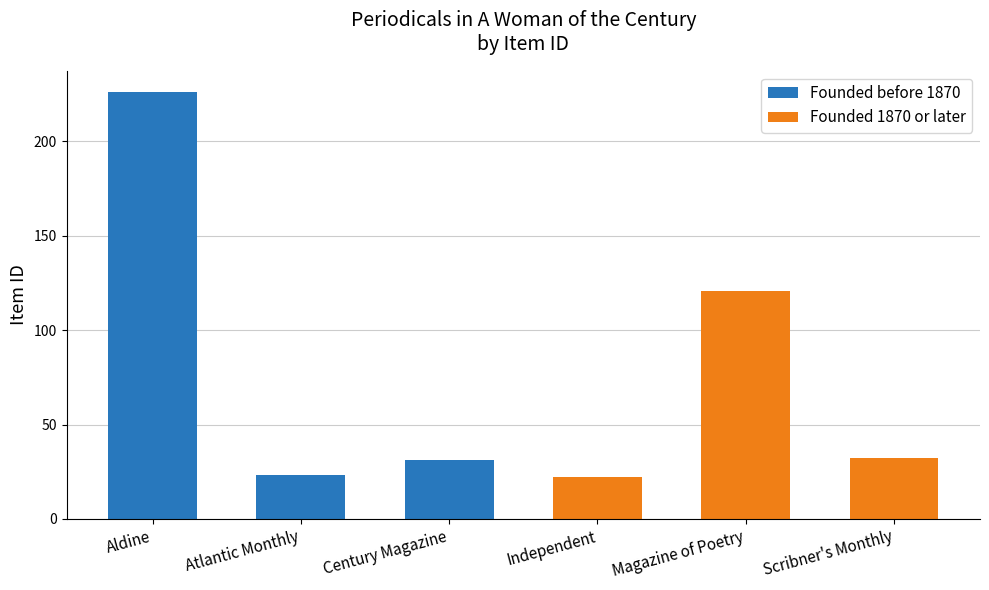

The Founded before 1870 series shows -118 at Magazine of Poetry. True or false?

False